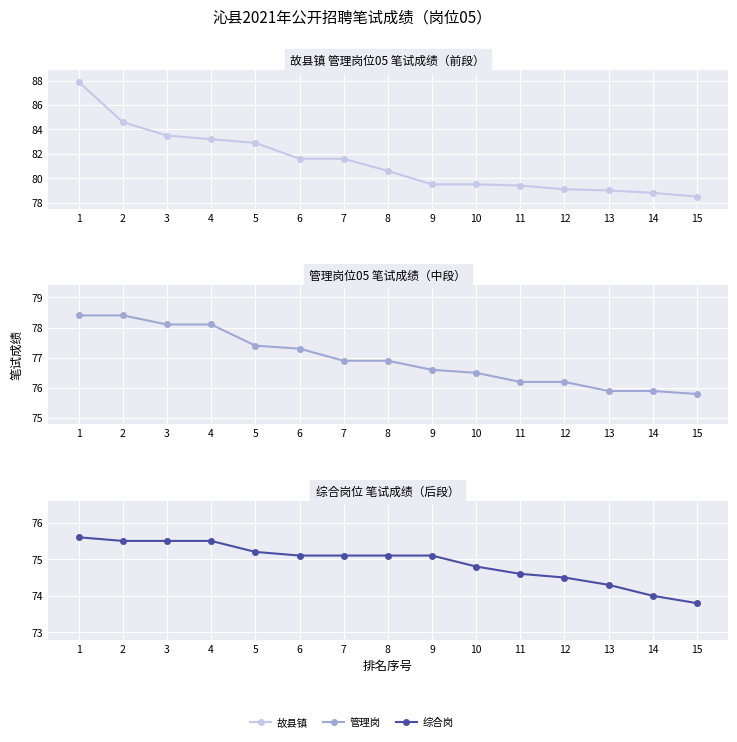

Is this an area chart (filled region under the line)?

No